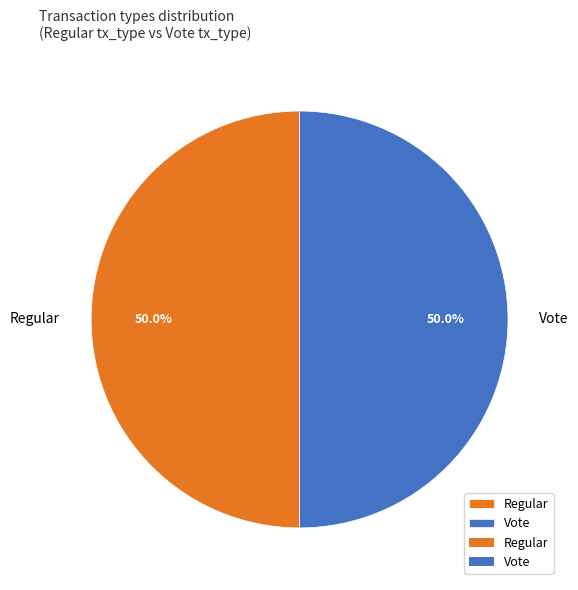

Do Vote and Regular together represent more than half of the pie?

Yes